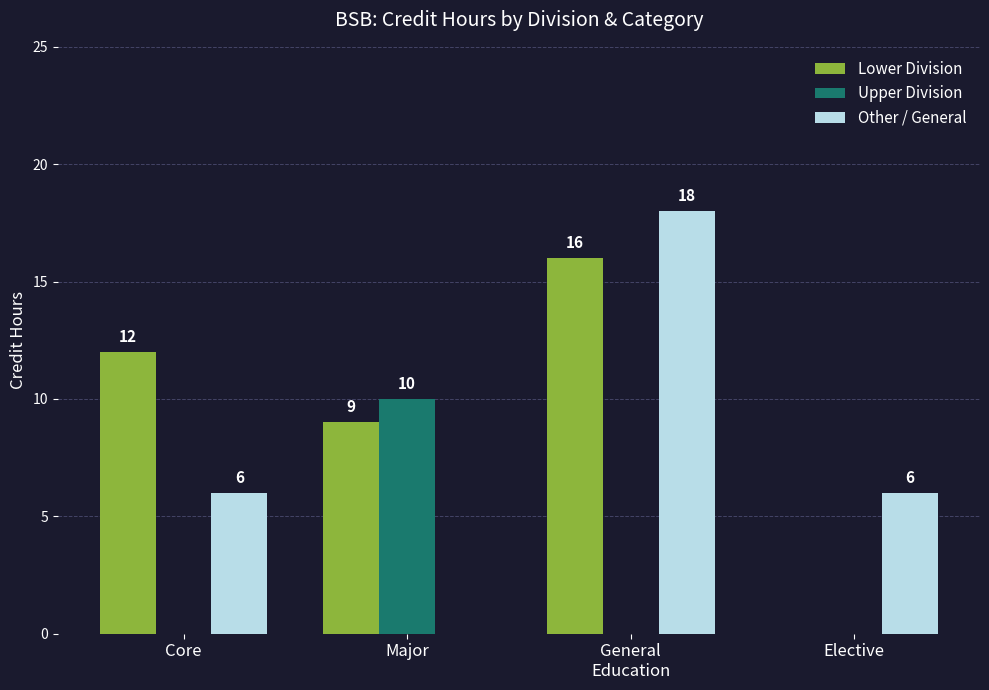

Reading right to left, transcribe all the data shown in this chart.

Lower Division: 0	16	9	12
Upper Division: 0	0	10	0
Other / General: 6	18	0	6